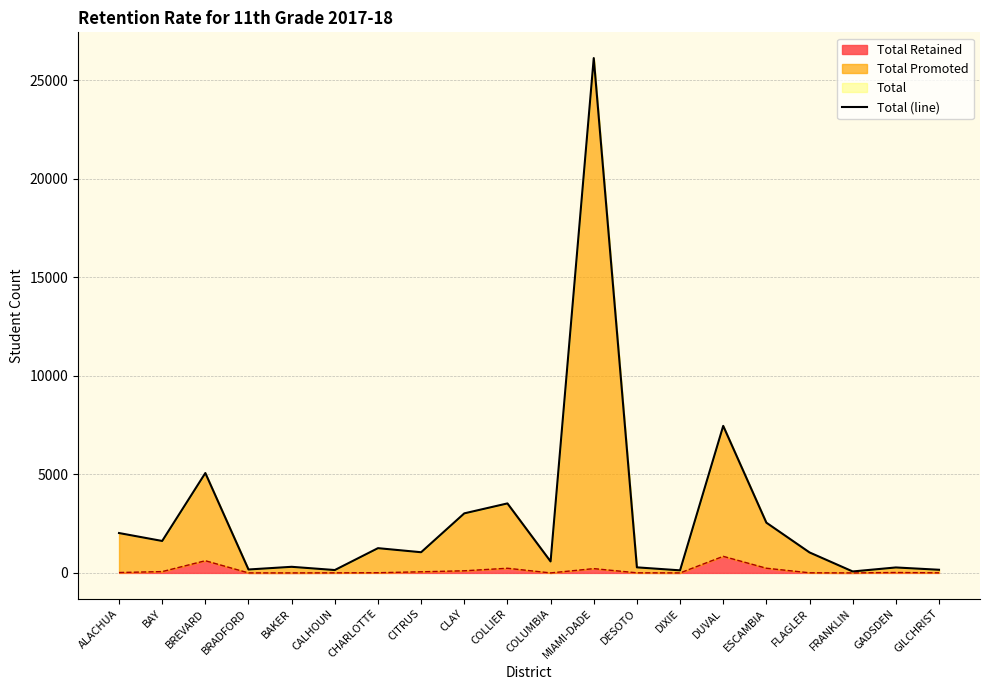

What is the smallest value displayed?

74